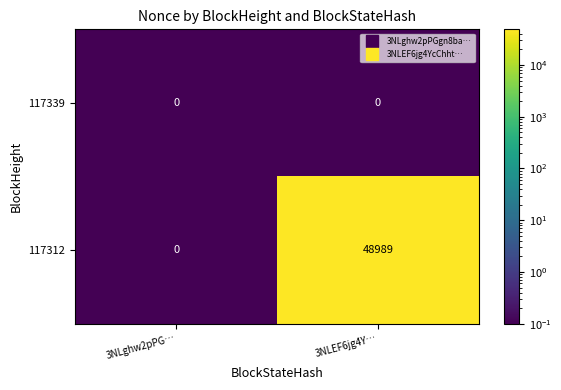

Which category has the lowest value in the 117312 series?

3NLghw2pPG…